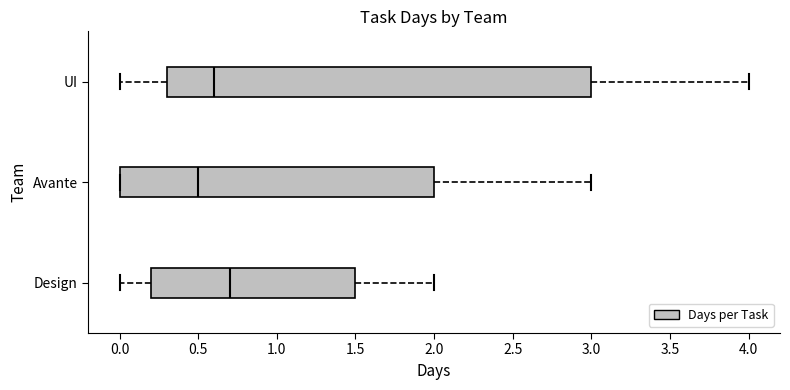

Which box's median line is the furthest to the right?

Design